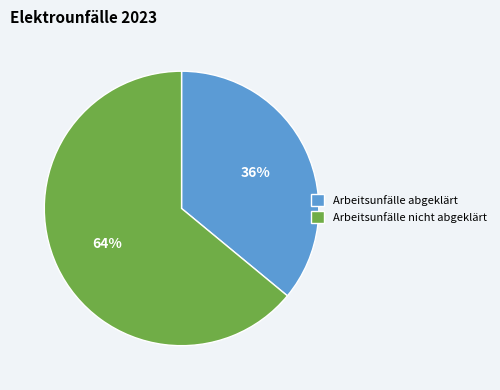

Which slice is the largest?

Arbeitsunfälle nicht abgeklärt